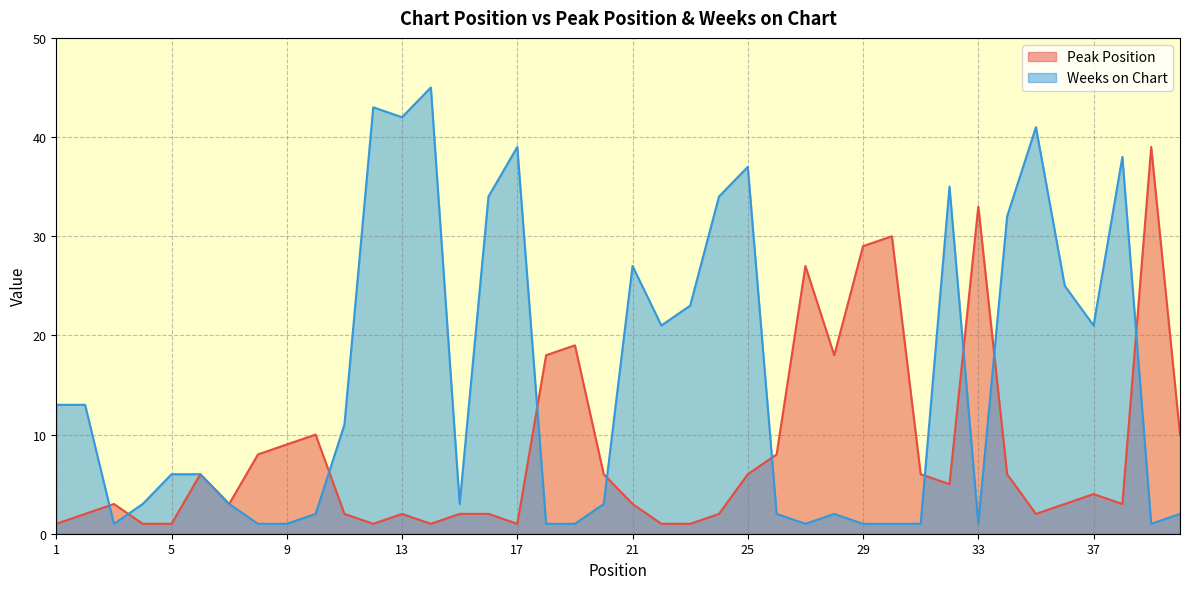

List the series in order of their peak value, lowest first.

Peak Position, Weeks on Chart